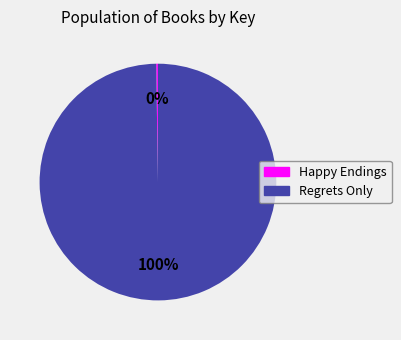

To the nearest percent, what is the difference between the largest and smallest slice percentages?

100%